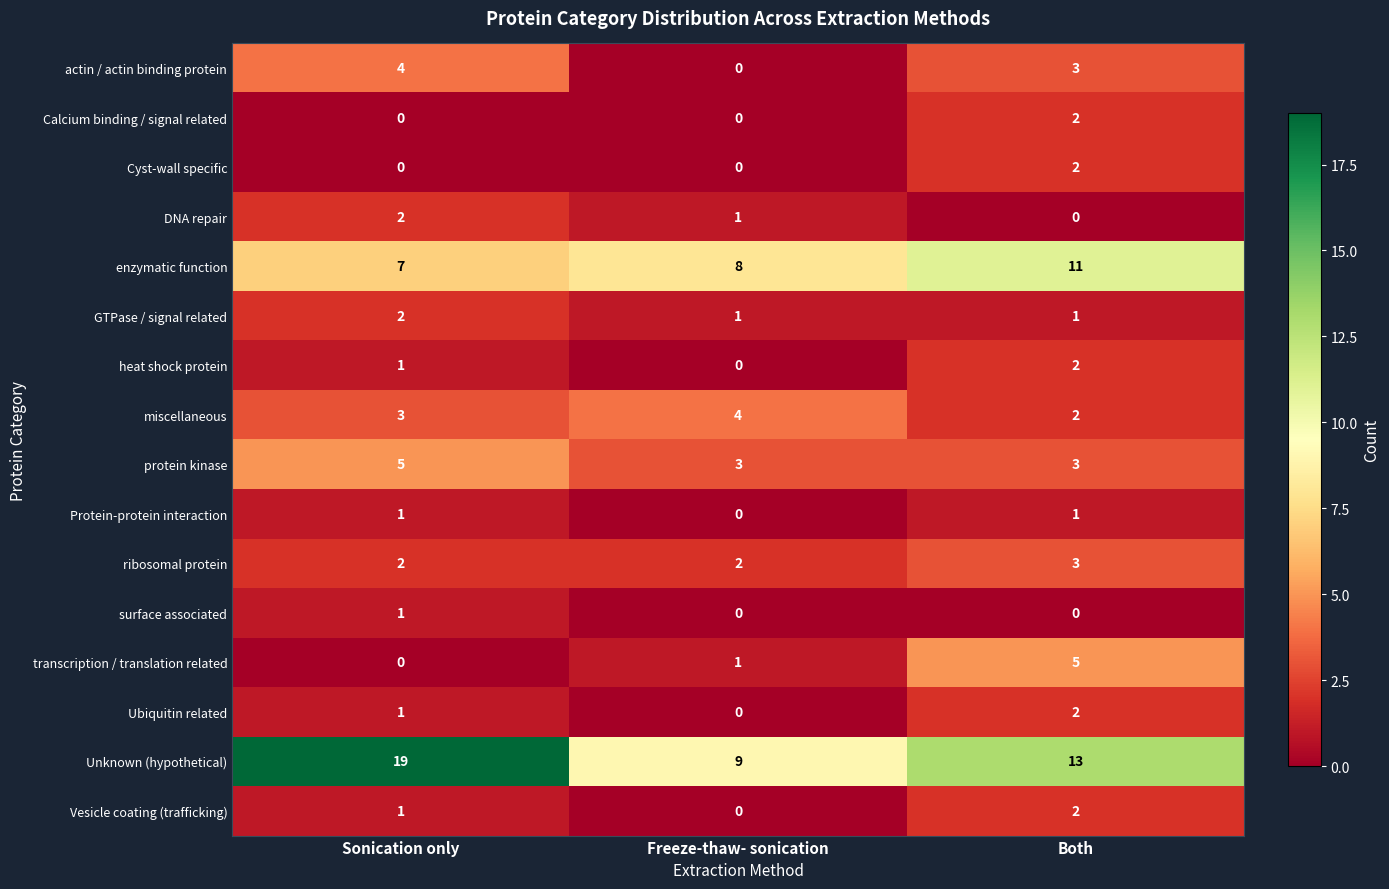

The value of ribosomal protein at Sonication only is 3. True or false?

False